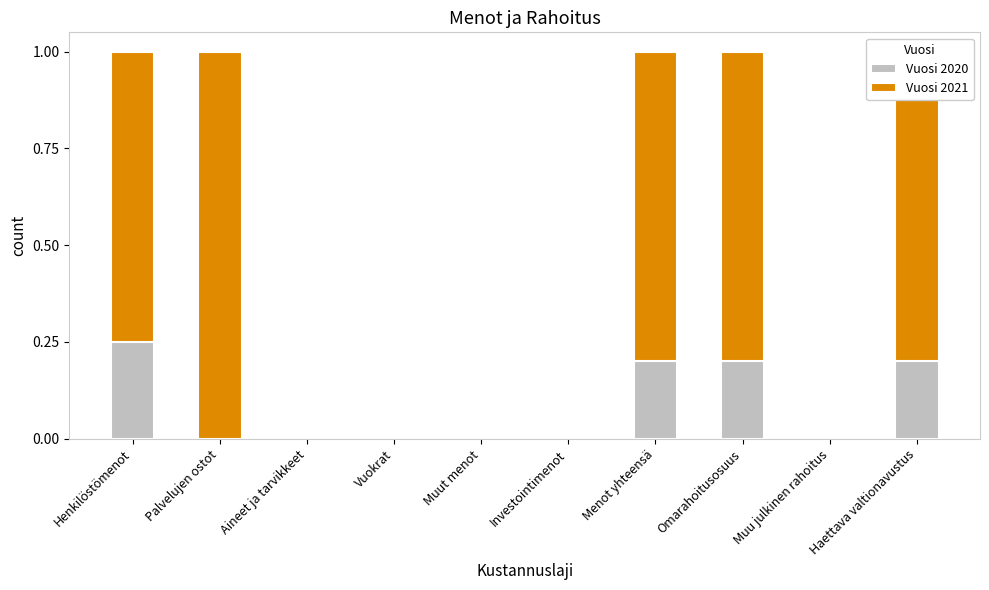

At which label does Vuosi 2020 reach its peak?

Henkilöstömenot